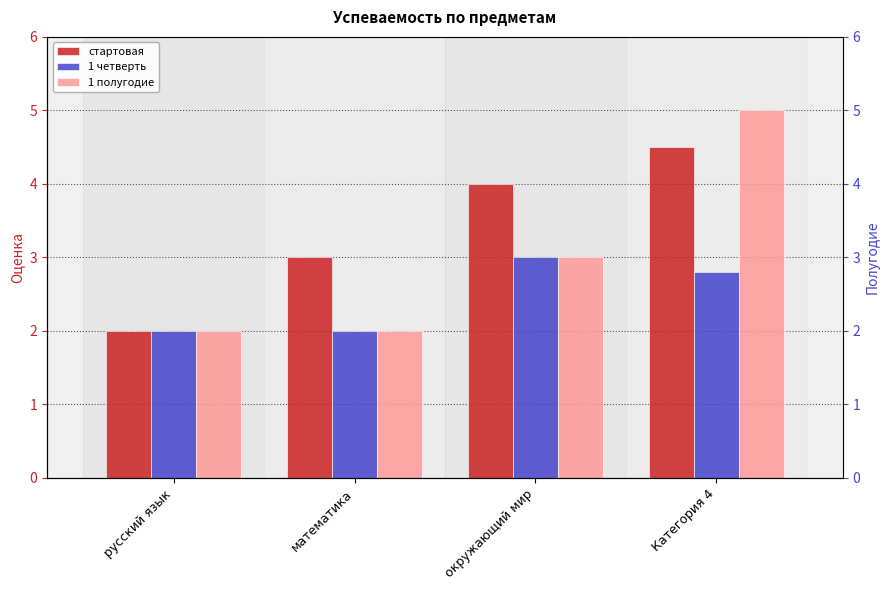

Reading left to right, list all the values displayed in this chart.

стартовая: 2.0	3.0	4.0	4.5
1 четверть: 2.0	2.0	3.0	2.8
1 полугодие: 2.0	2.0	3.0	5.0